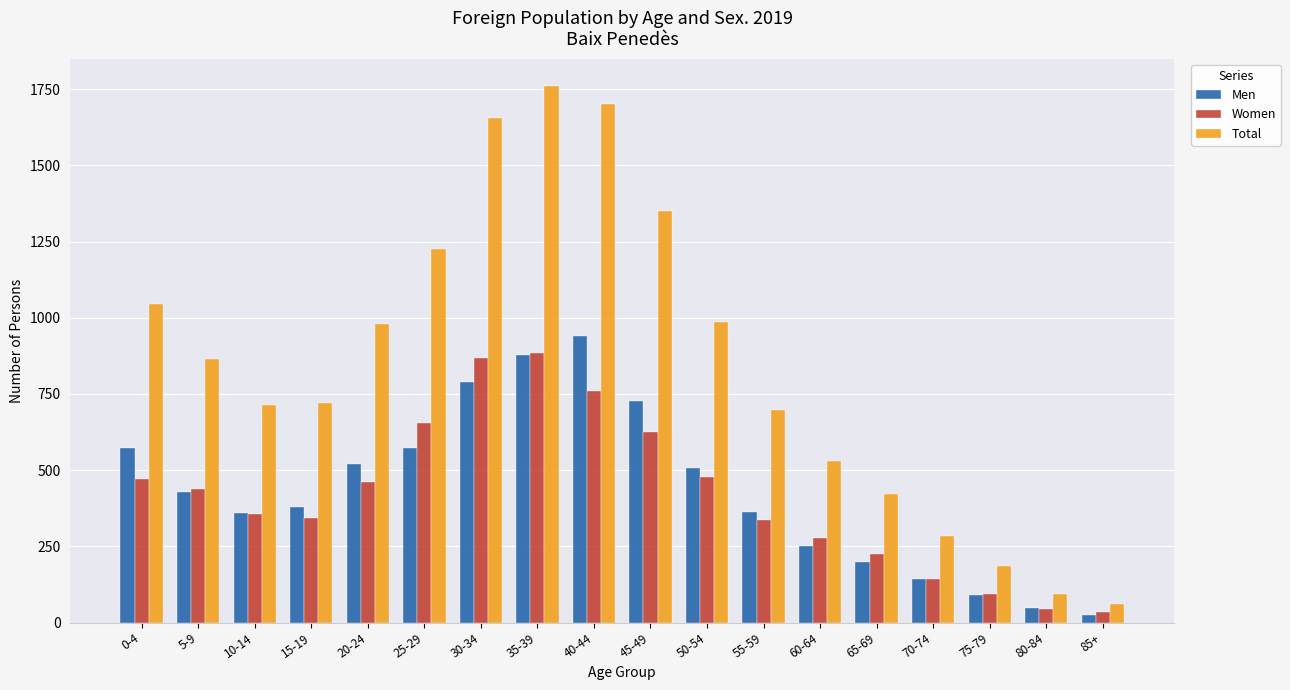

What is the value of the Total bar at the 13th from the left?

530